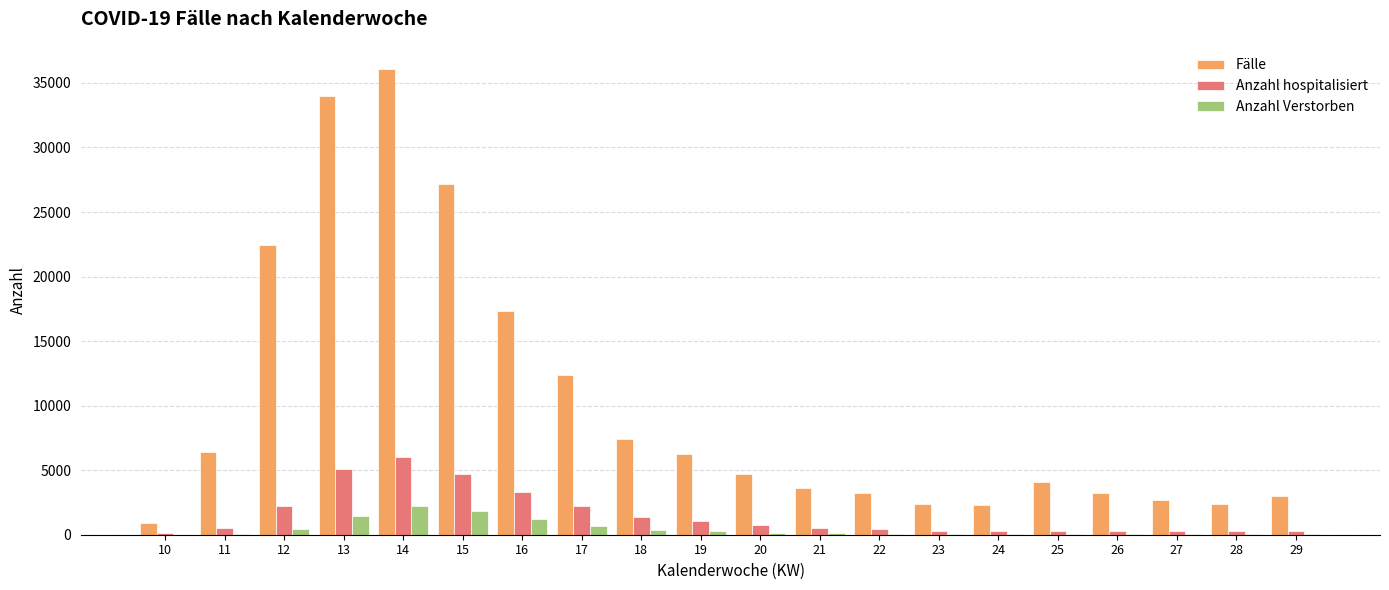

What is the average value of the Fälle series?

10100